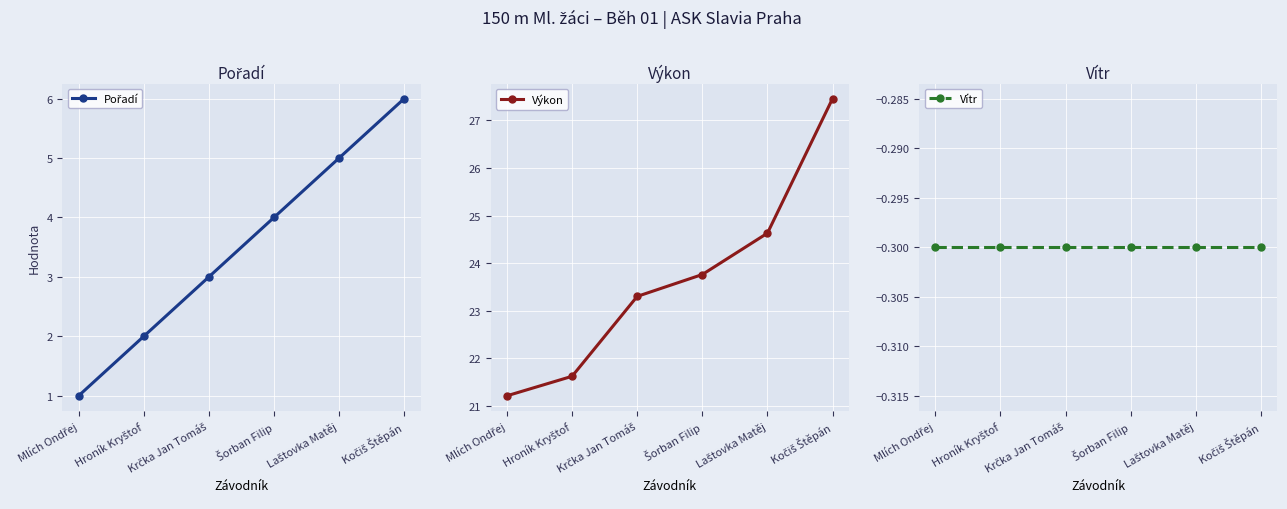

The value of Výkon at Krčka Jan Tomáš is 23.3. True or false?

True